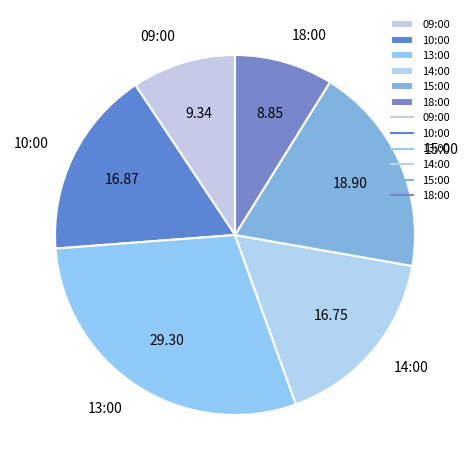

Is there a majority slice in this chart?

No